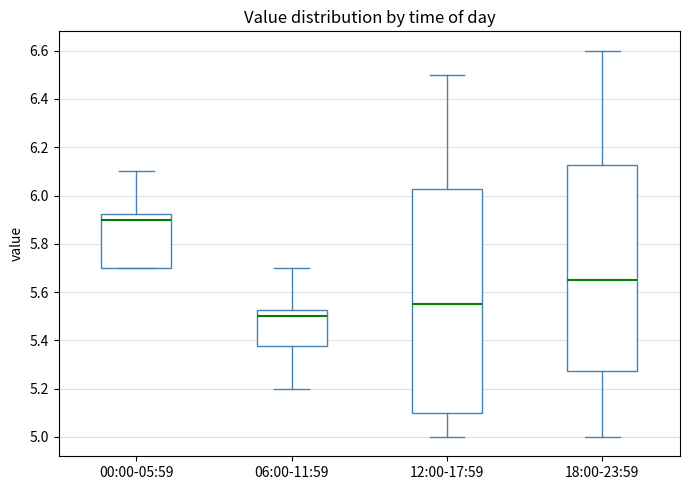

Reading left to right, read every box against the y-axis: the position of its median line, the range the box covers, and the ends of its whiskers. The values are not printed on the chart, so give them approximately, as read against the axis.

00:00-05:59: median 5.90, box 5.70 to 5.92, whiskers 5.70 to 6.10
06:00-11:59: median 5.50, box 5.38 to 5.52, whiskers 5.20 to 5.70
12:00-17:59: median 5.56, box 5.10 to 6.02, whiskers 5.00 to 6.50
18:00-23:59: median 5.66, box 5.28 to 6.12, whiskers 5.00 to 6.60